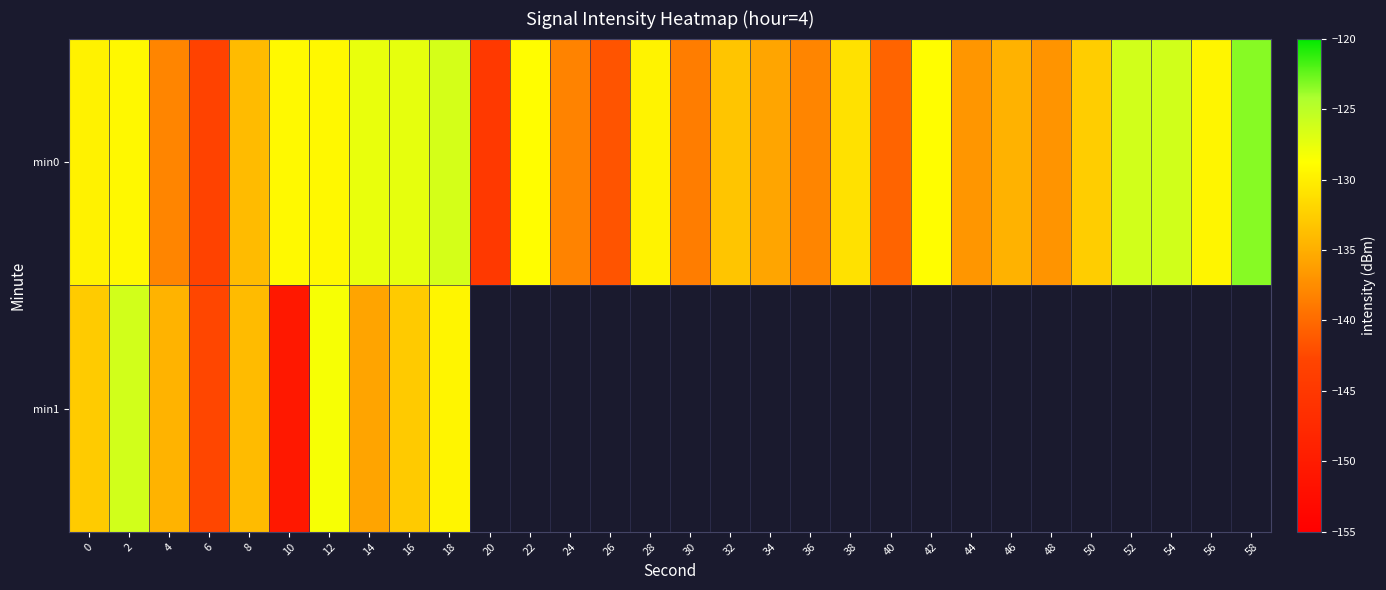

List the series in order of their peak value, highest first.

min0, min1